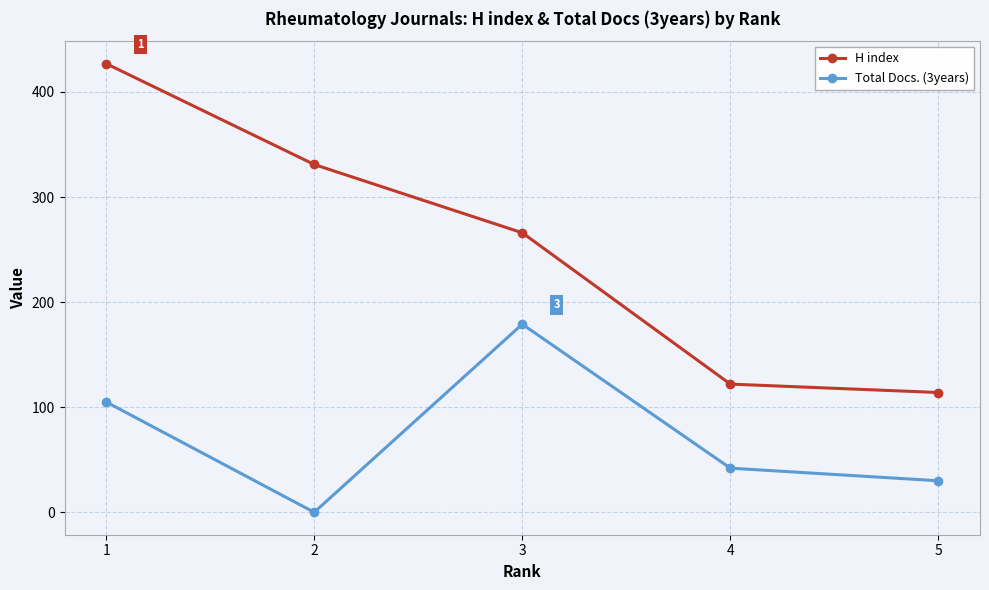

How many values in the Total Docs. (3years) series are below 42?

2